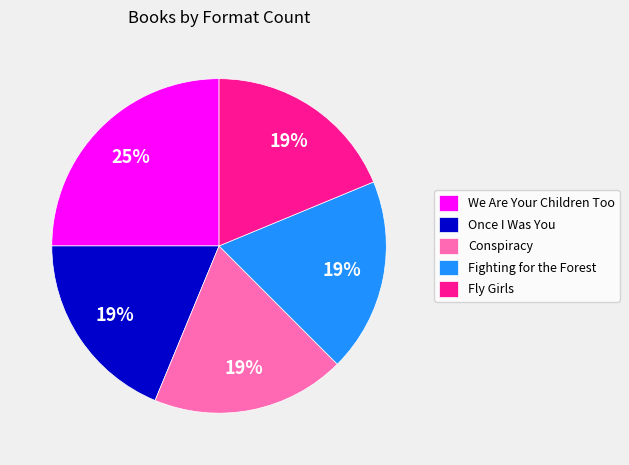

What is the largest slice in the pie chart?

We Are Your Children Too